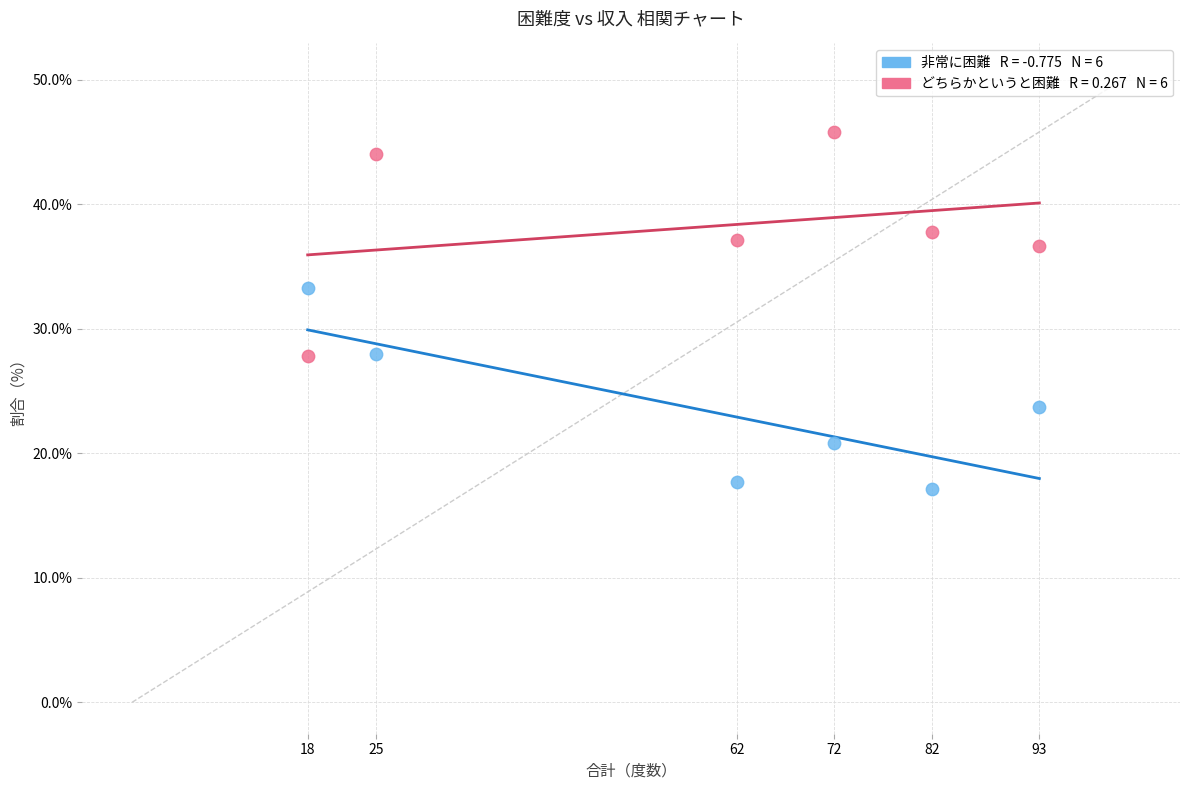

Across all data points, what is the range of Y values (max minus min)?

28.7